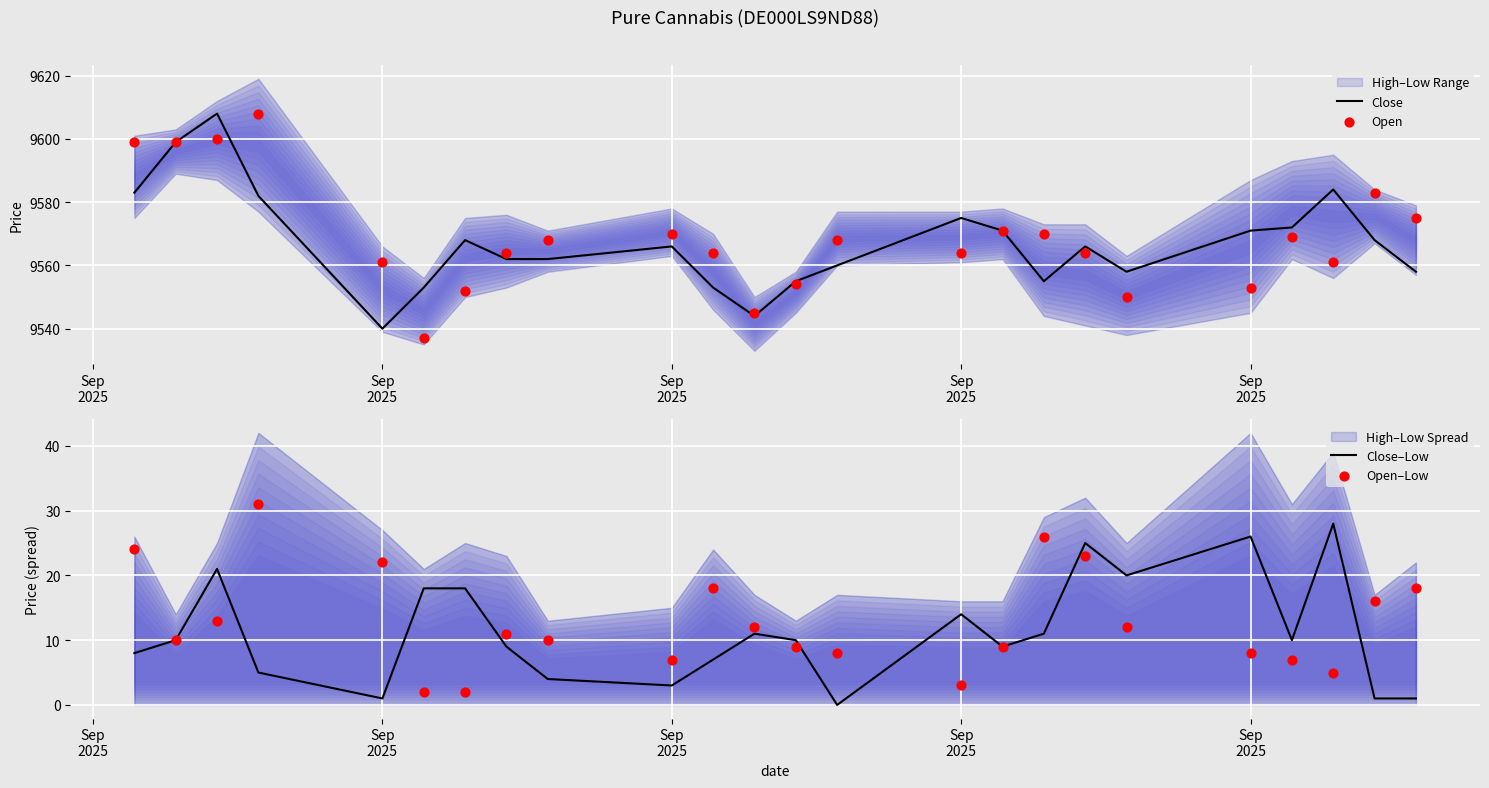

Which series has the largest total across all categories?

Open